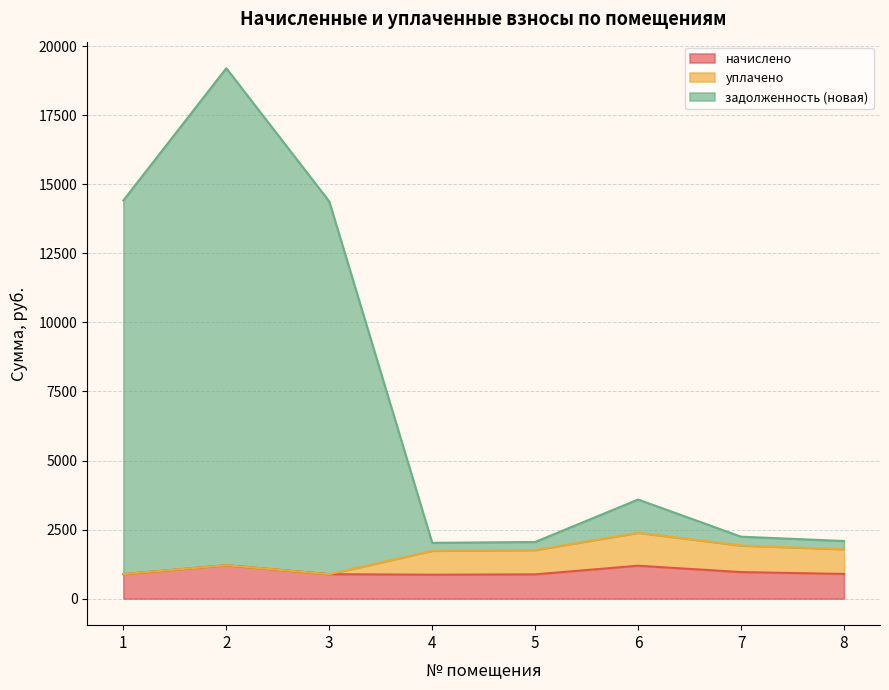

How many interior local peaks does the начислено series have?

2